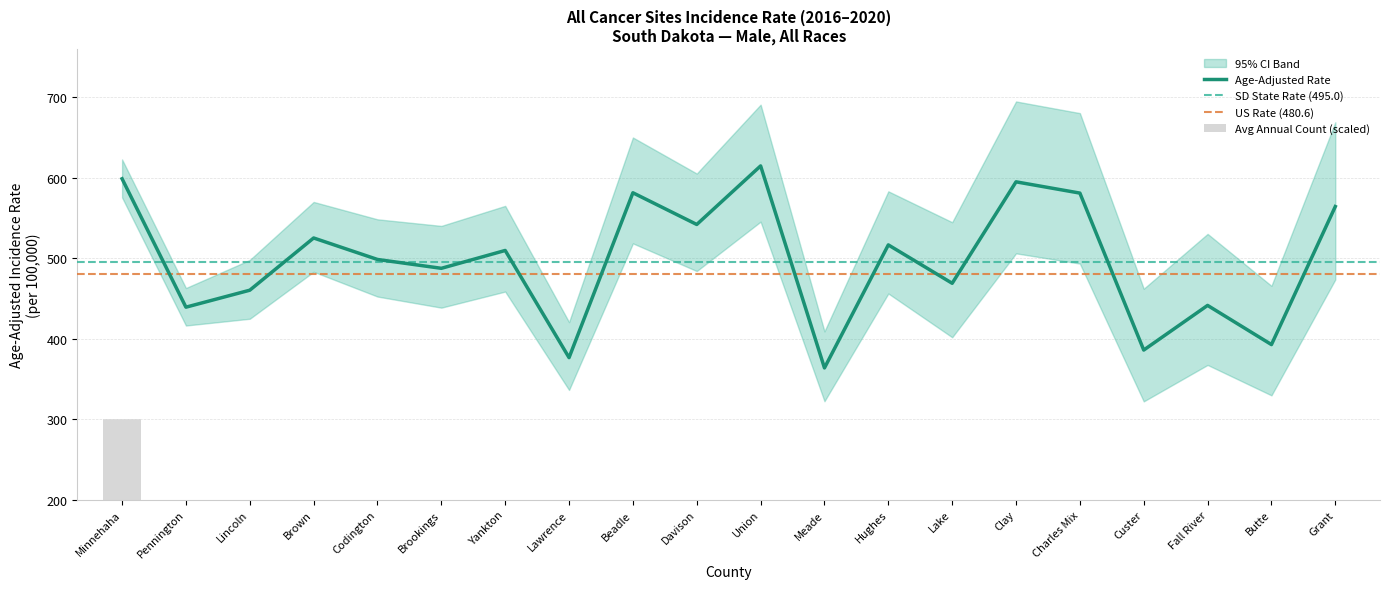

What value does the Lower 95% CI series have at Butte?

329.7